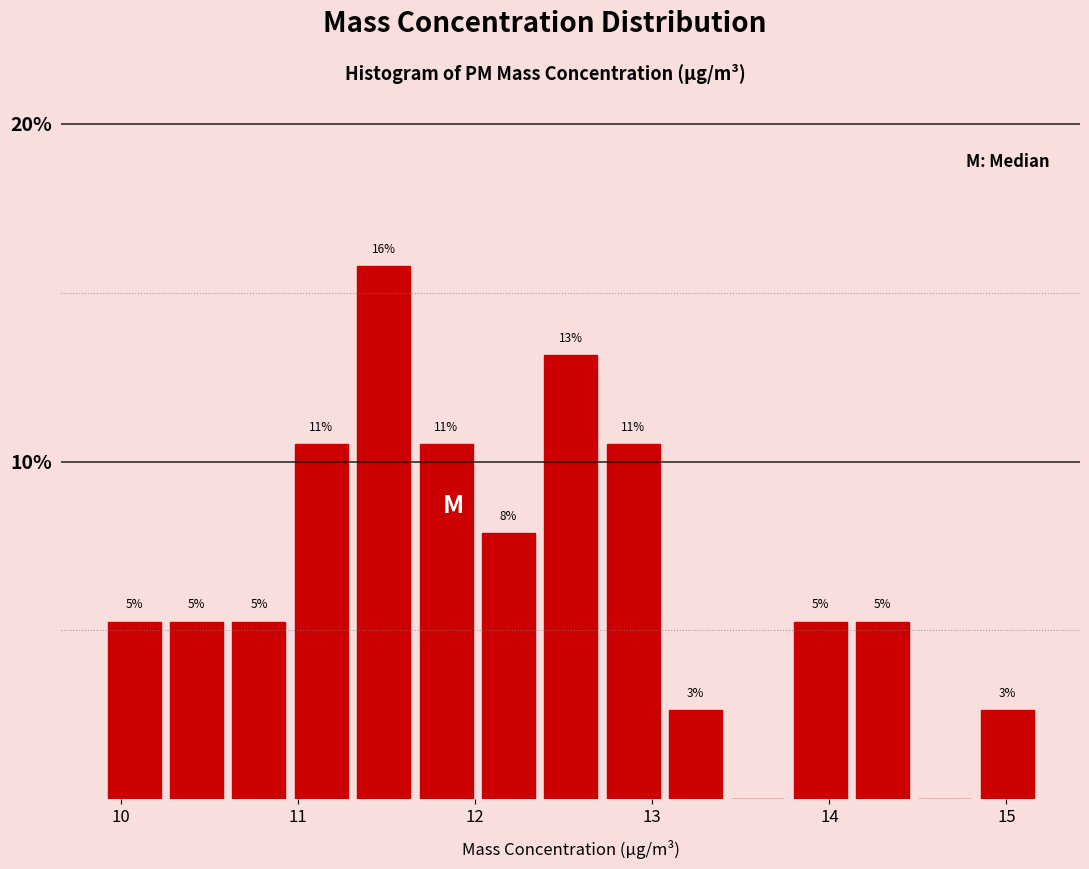

Around what value on the x-axis is the tallest bar? Give the approximate position of its centre, as read against the axis.

11.5